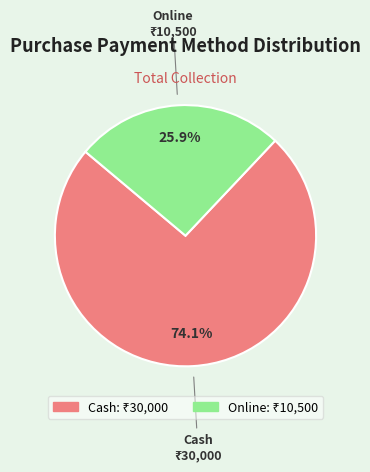

To the nearest percent, what percentage of the pie is Online?

26%